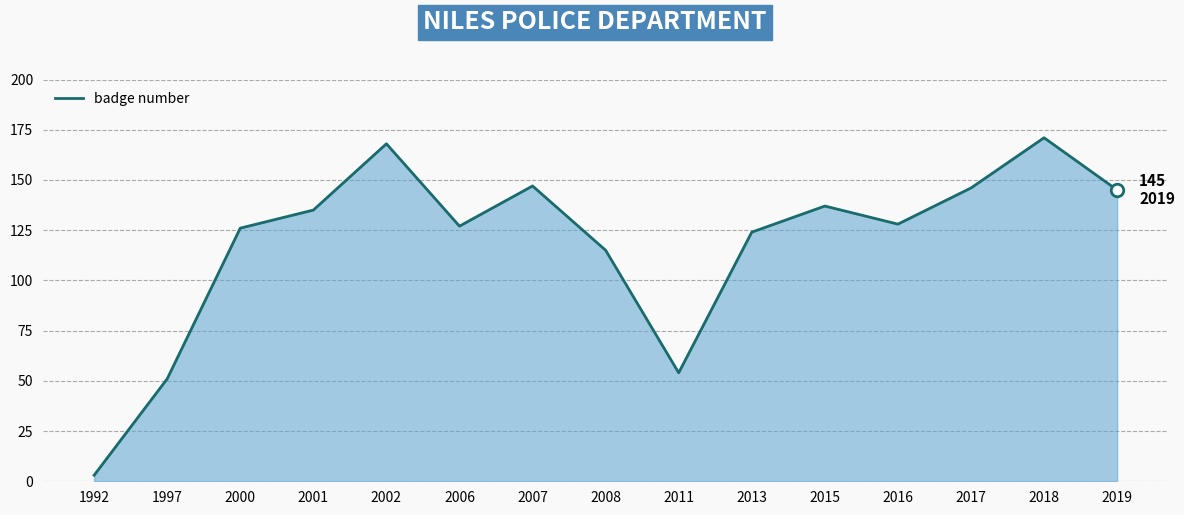

Reading left to right, what are all the values shown in this chart?

3	51	126	135	168	127	147	115	54	124	137	128	146	171	145